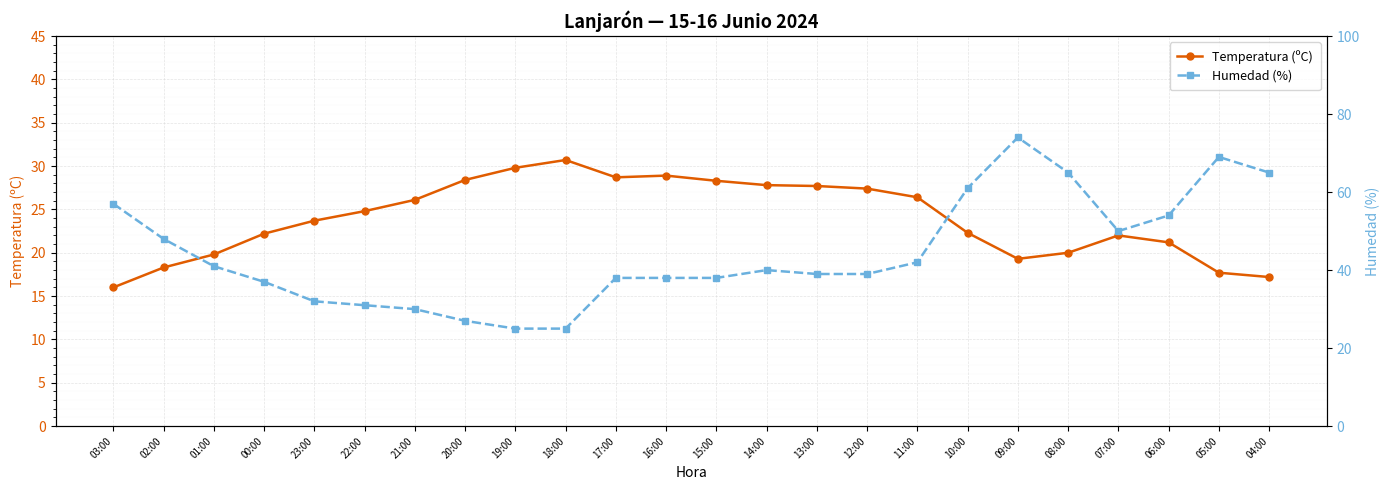

What is the maximum value for Humedad (%)?

74.0